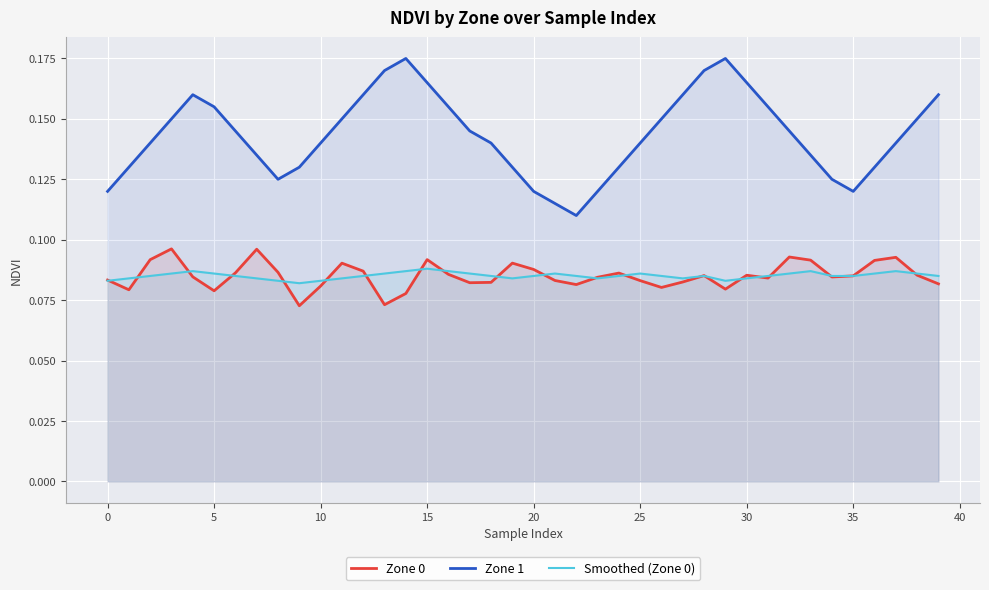

List the series in order of their peak value, highest first.

Zone 1, Zone 0, Smoothed (Zone 0)